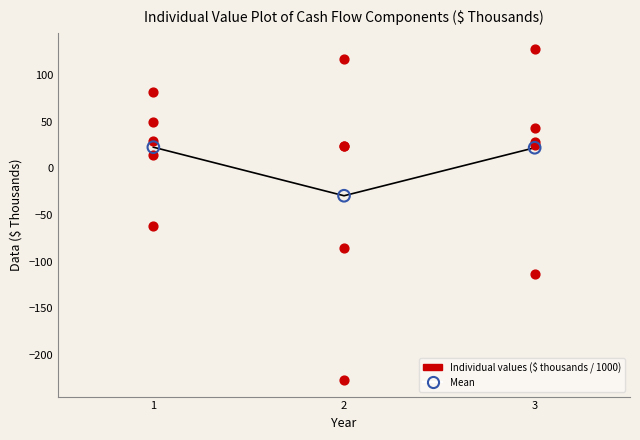

Across all series, what Y value is closest to -49?

-61.8